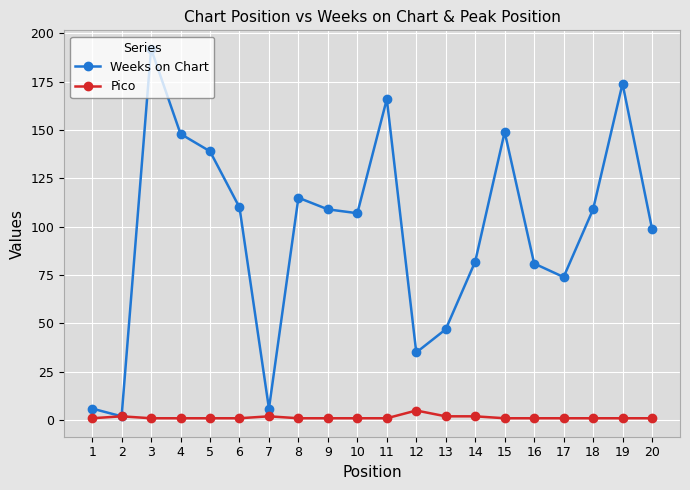

True or false: Weeks on Chart has more than 0 points higher than both neighbors.

True